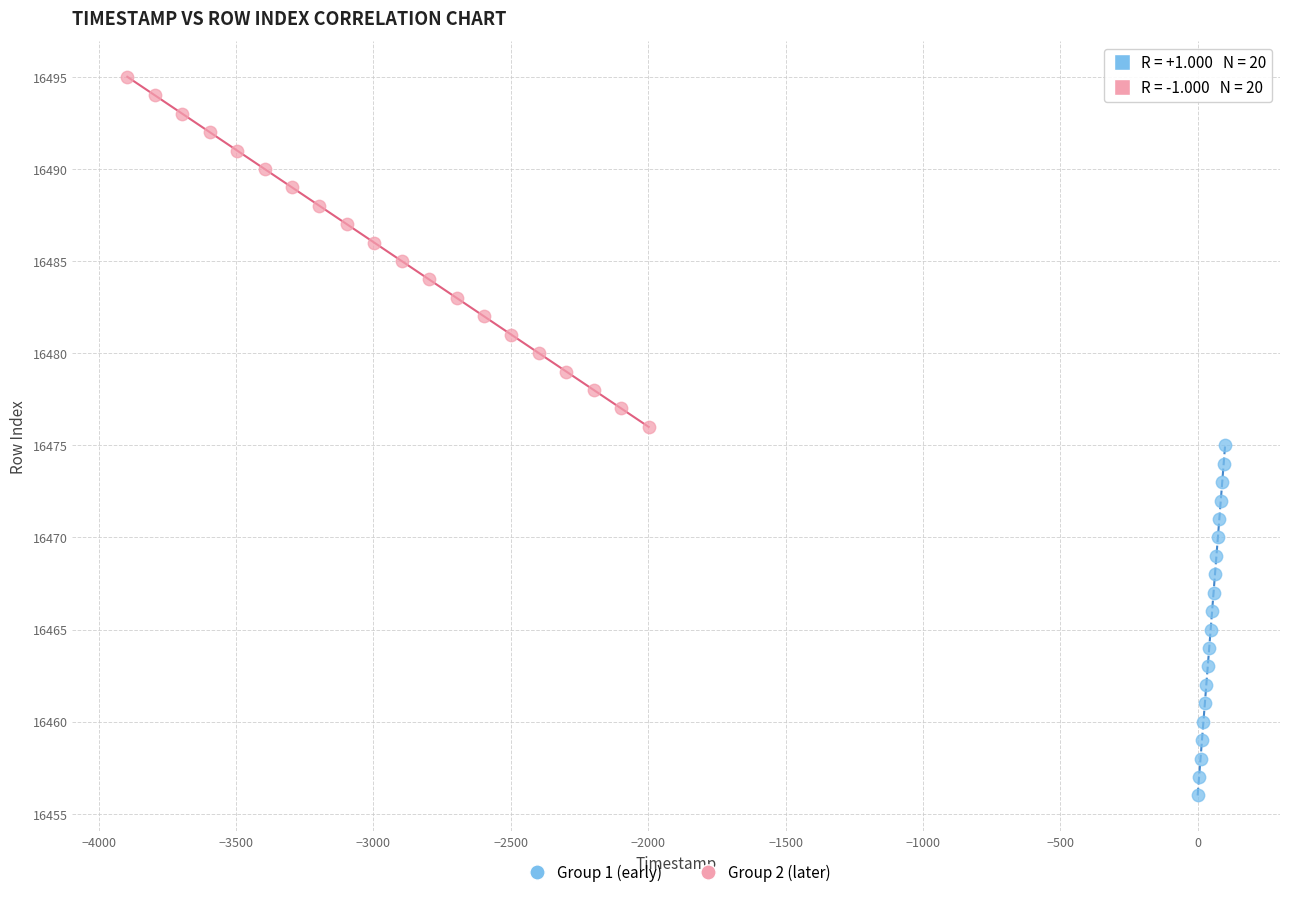

Which series reaches the minimum Y coordinate?

Group 1 (early)